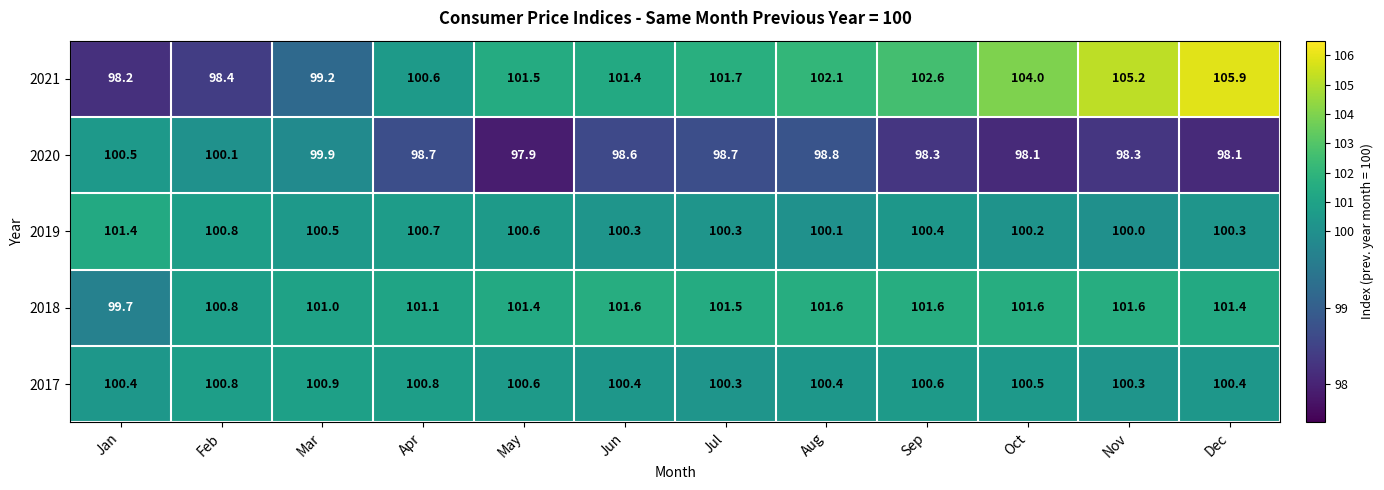

What is the total value across all series at Apr?

501.9